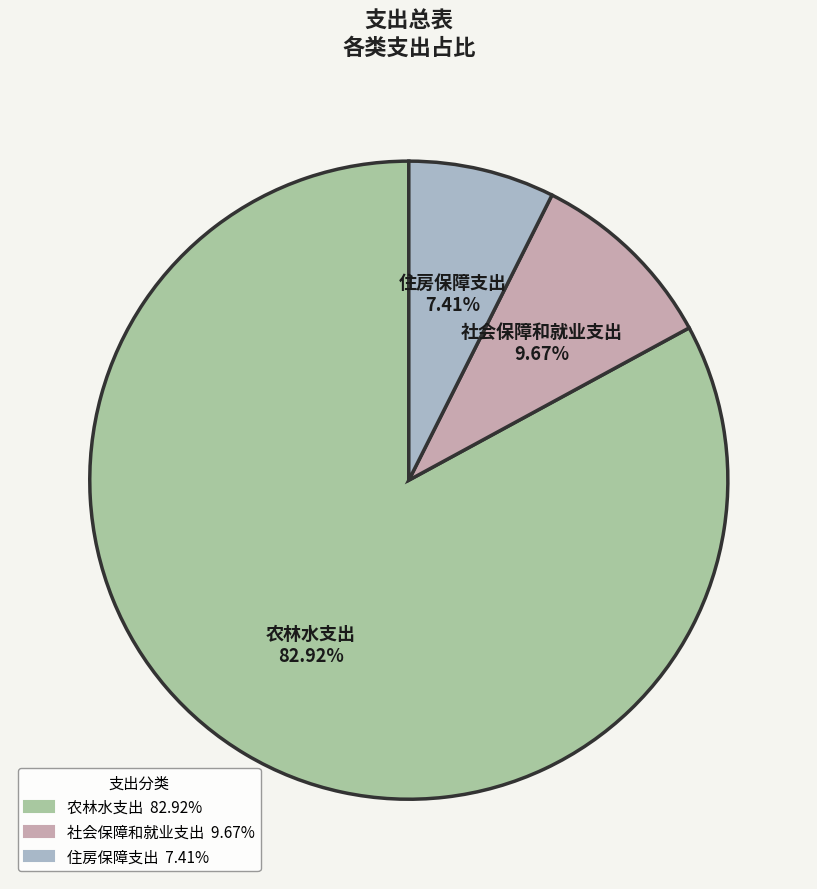

How many slices are in this pie chart?

3